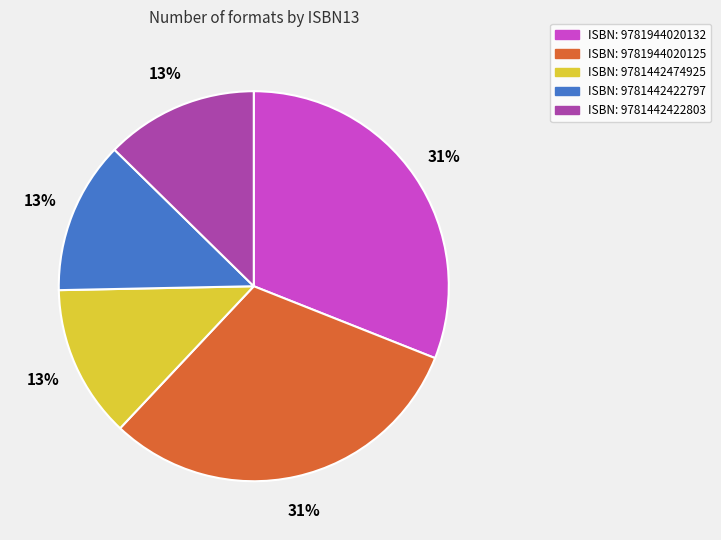

Is there any slice that represents more than half of the pie?

No